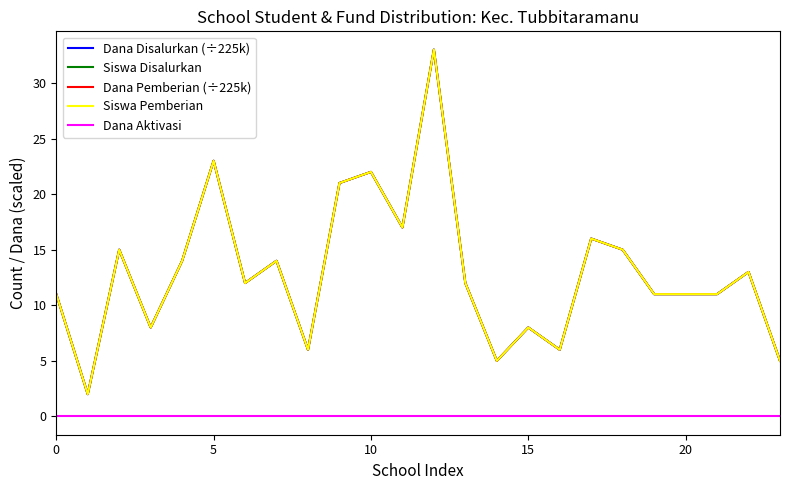

How many lines are shown in the chart?

5